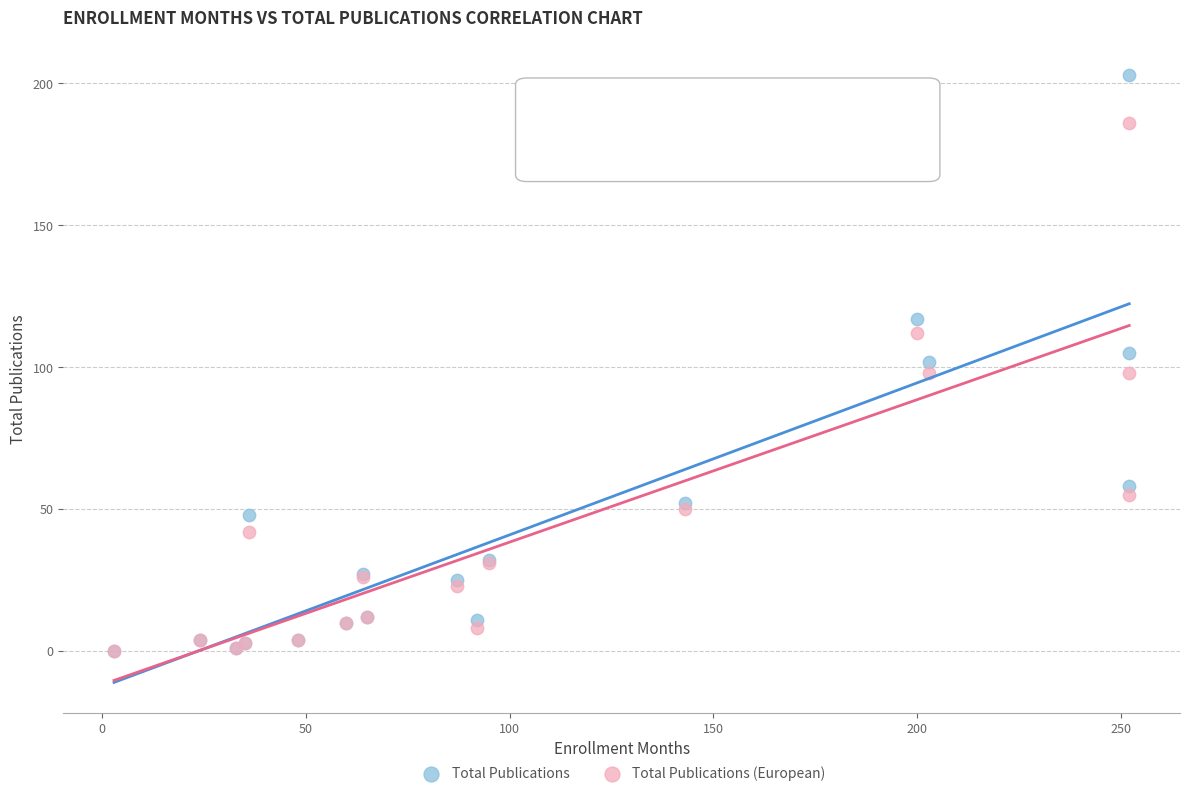

Which series has the largest Y range (max minus min)?

Total Publications